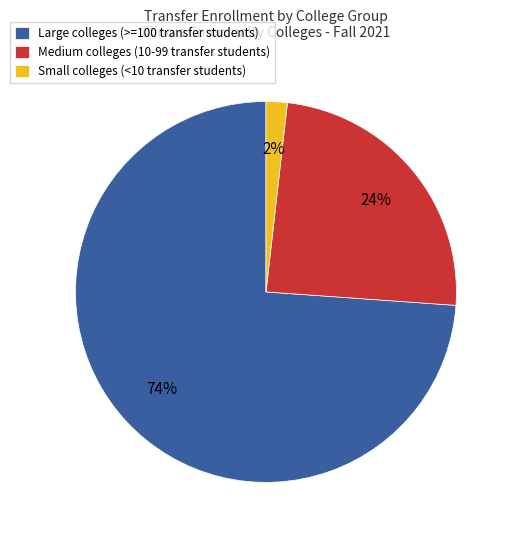

Combined, do Large colleges (>=100 transfer students) and Small colleges (<10 transfer students) account for over 50%?

Yes